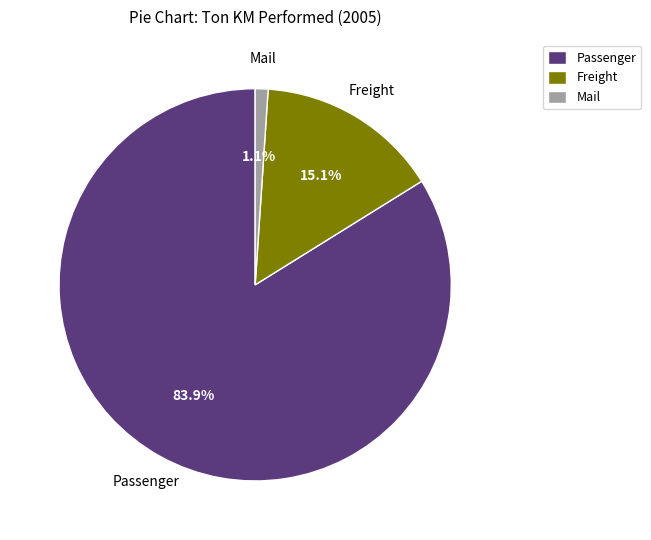

How many slices are in this pie chart?

3